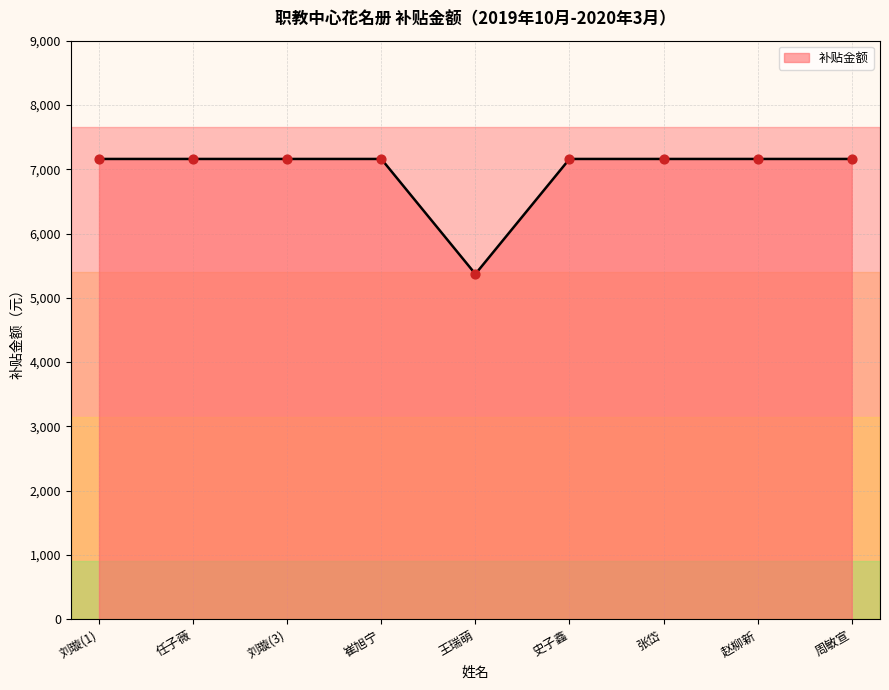

Between 张岱 and 王瑞萌, which is larger?

张岱